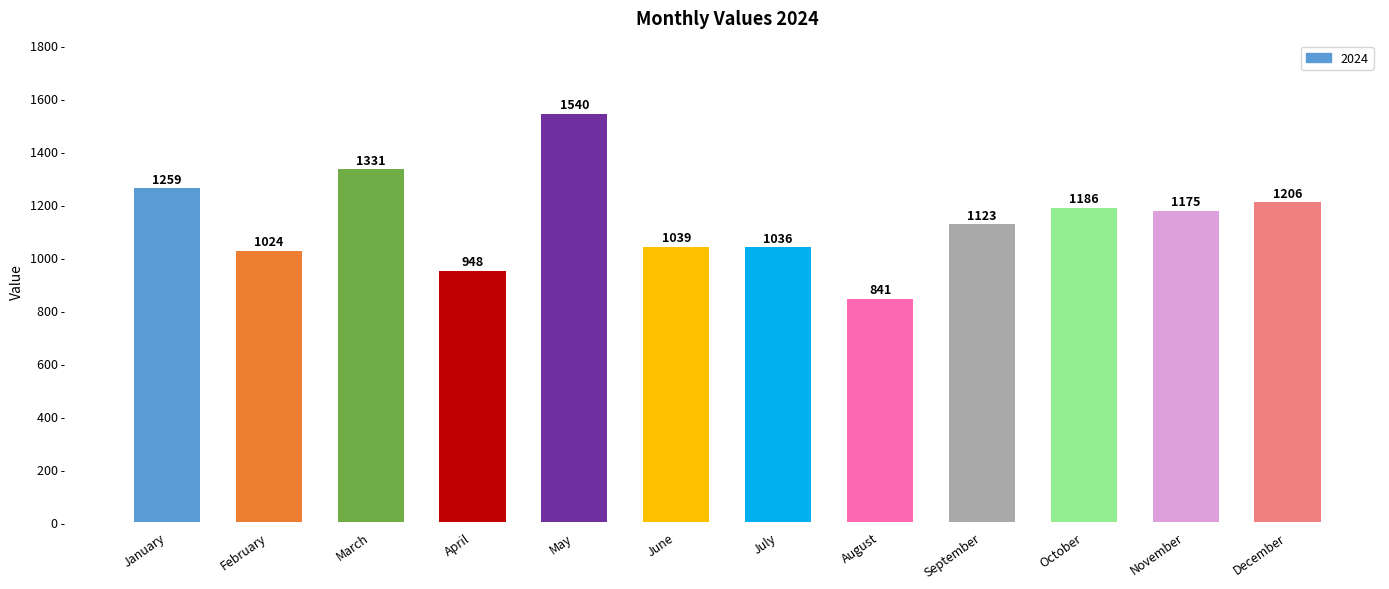

Read the value at April, to the nearest 100.

900